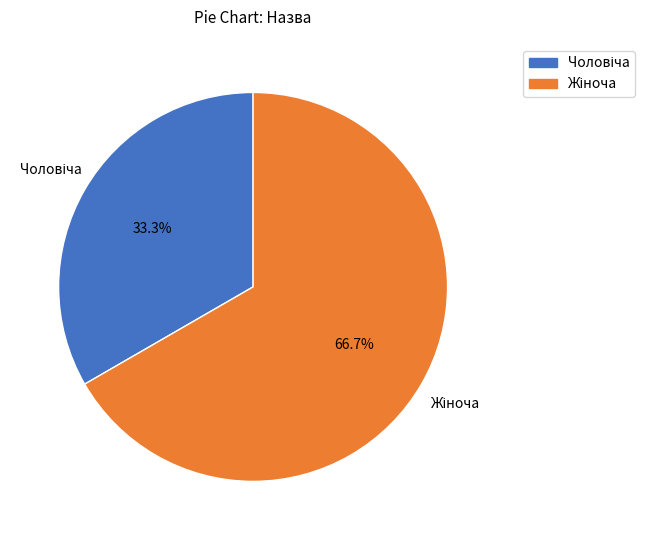

Does any single category account for the majority?

Yes